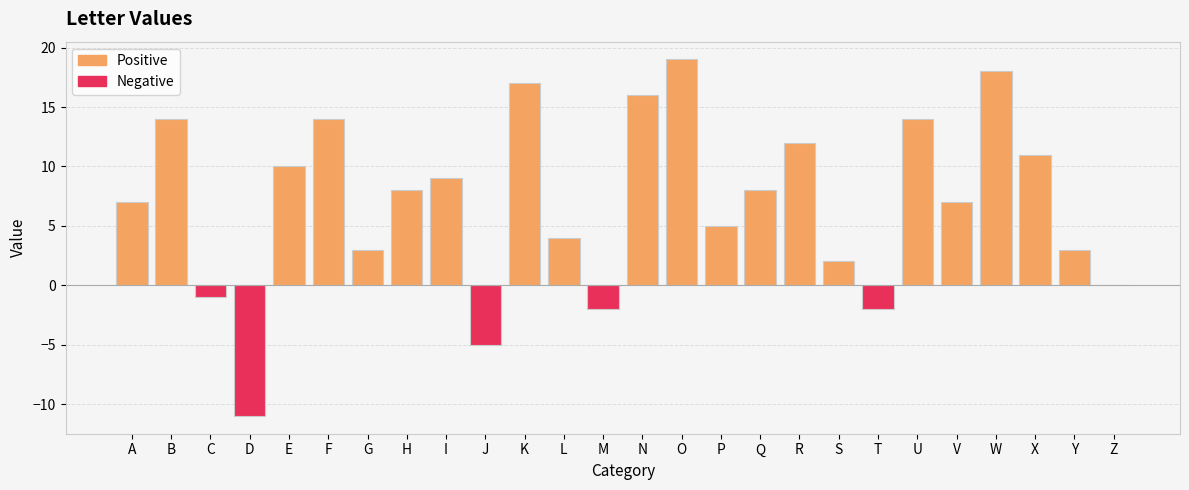

Does the chart contain stacked bars?

No